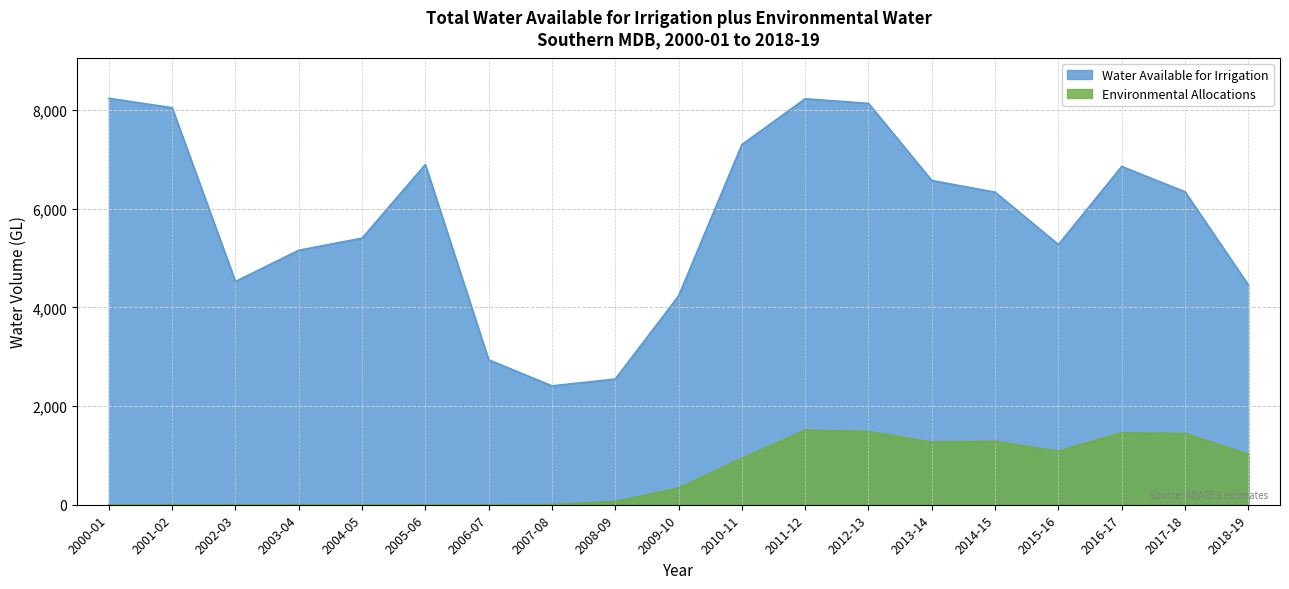

How many data points does each series have?

19